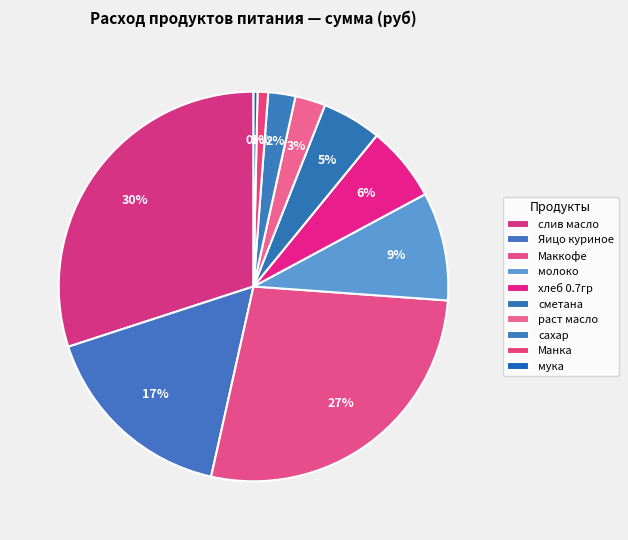

Is it true that молоко is 9% of the pie?

True